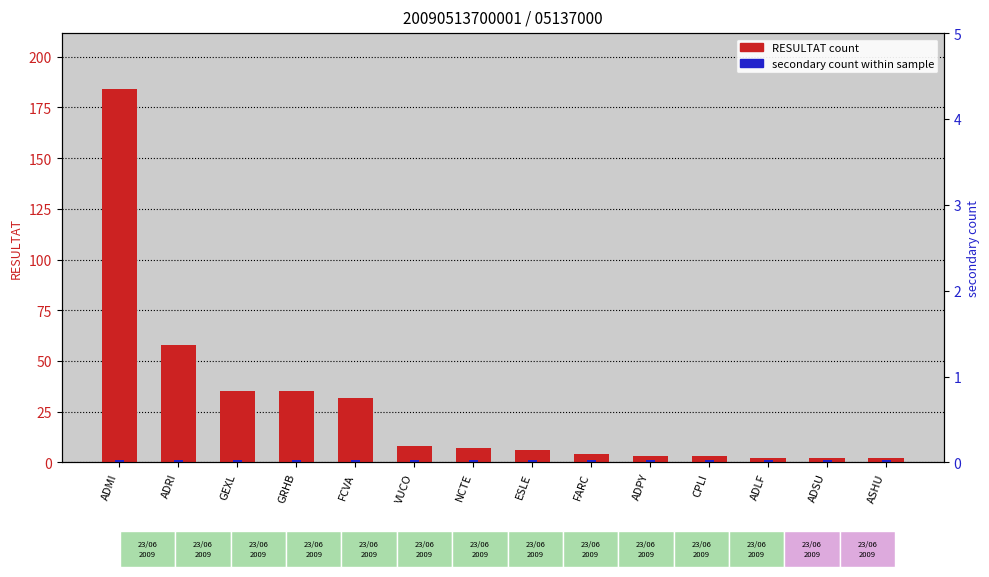

Where does the RESULTAT count series first go above 7?

ADMI